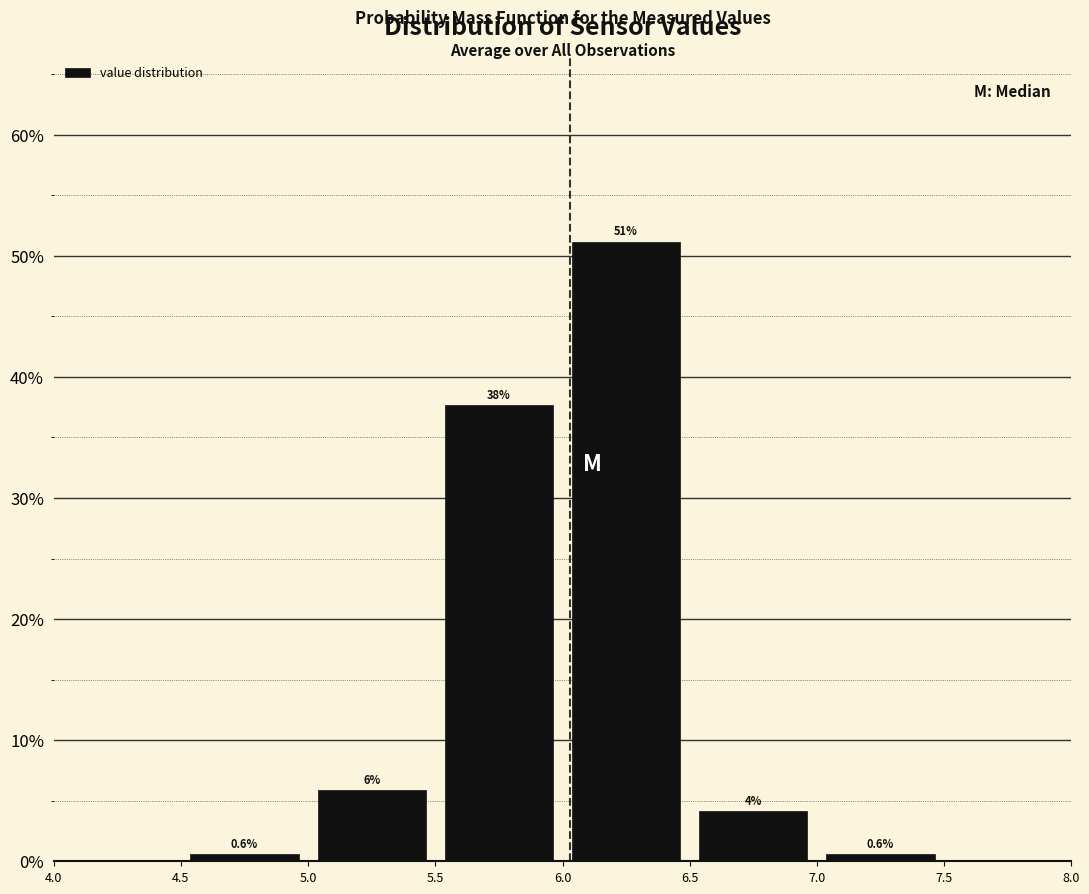

Which range on the x-axis has the tallest bar?

6.0 to 6.5